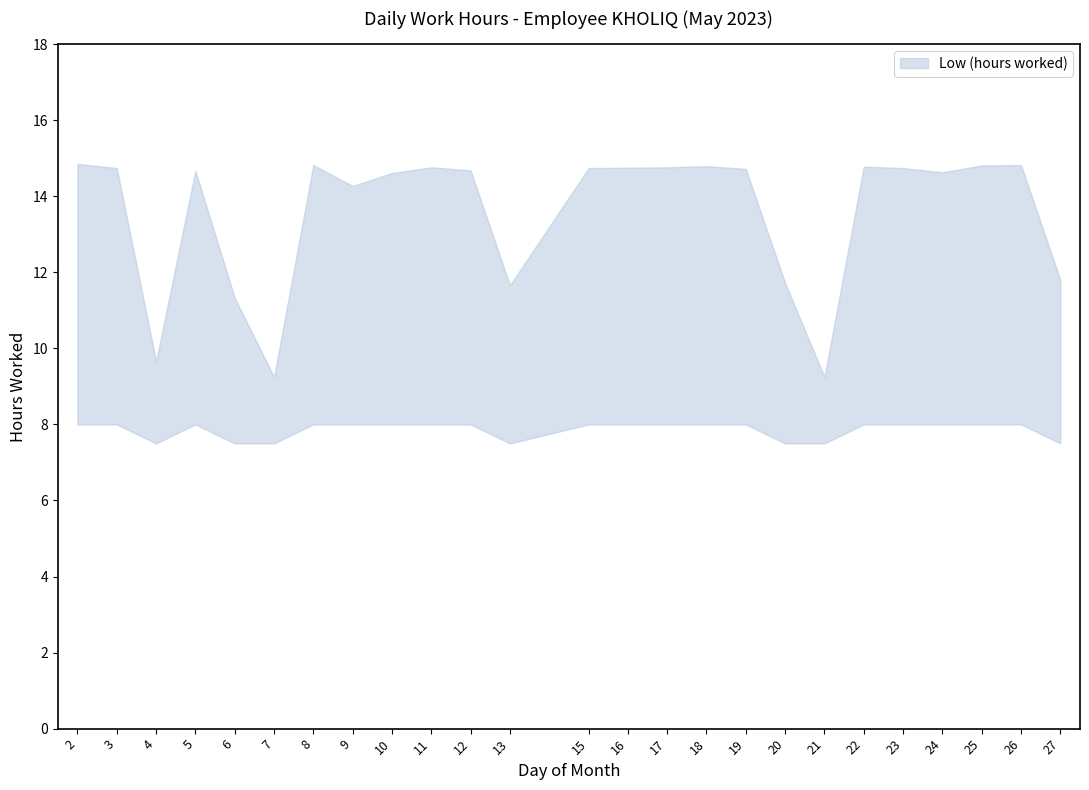

Does the chart display data point markers on the line(s)?

No